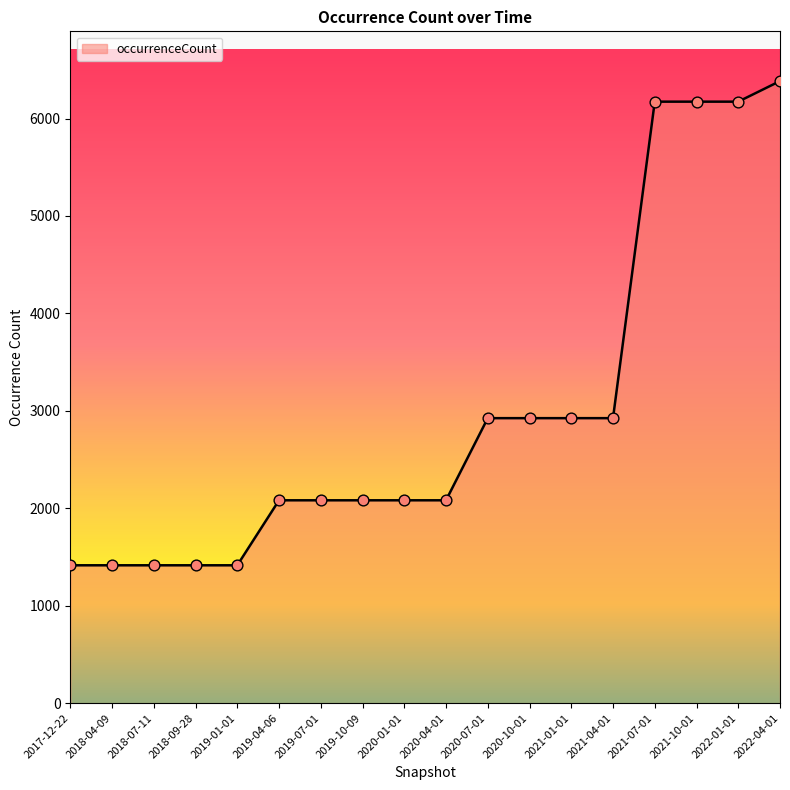

Which has a higher value, 2018-04-09 or 2021-10-01?

2021-10-01